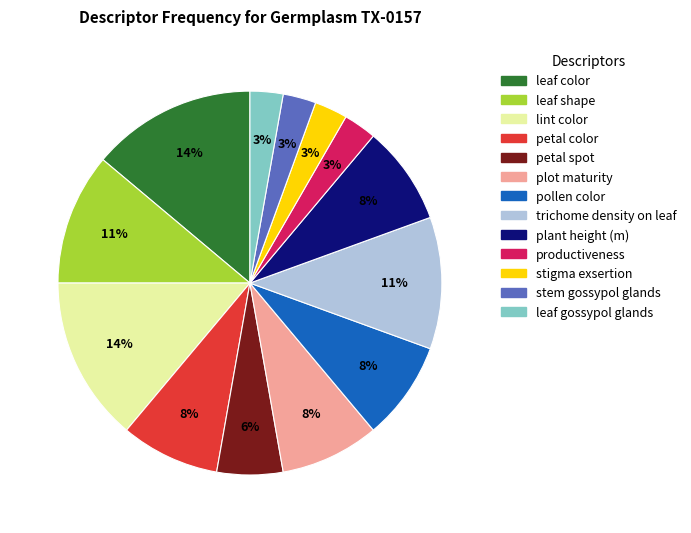

Count the number of slices in the pie.

13